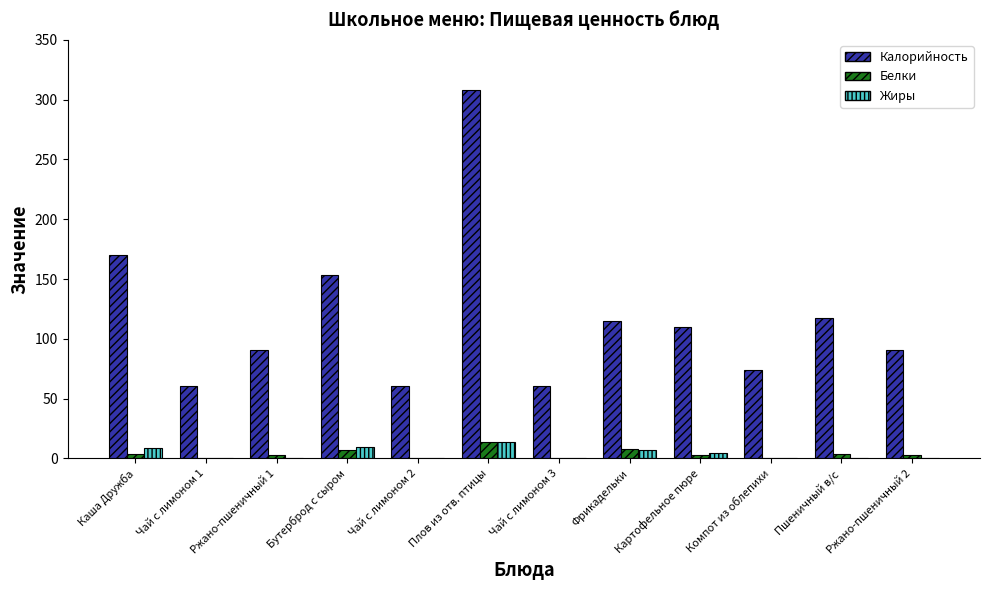

Between Компот из облепихи and Пшеничный в/с, which series saw the biggest shift?

Калорийность